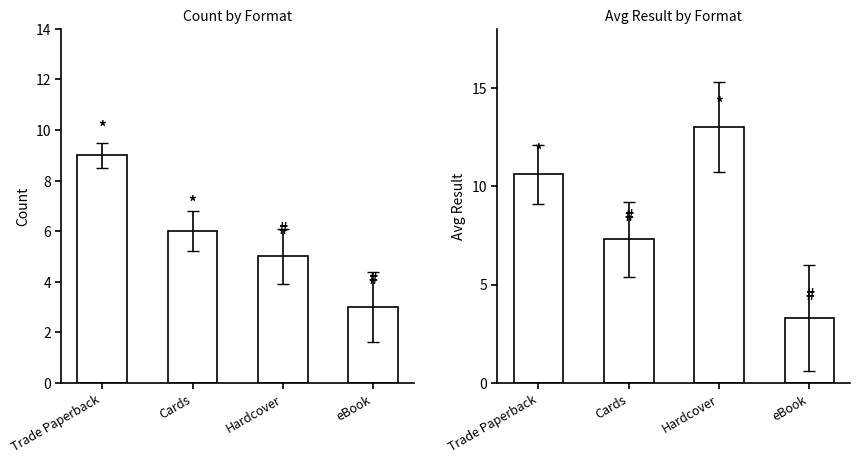

The Count series shows 1.1 at eBook. True or false?

False